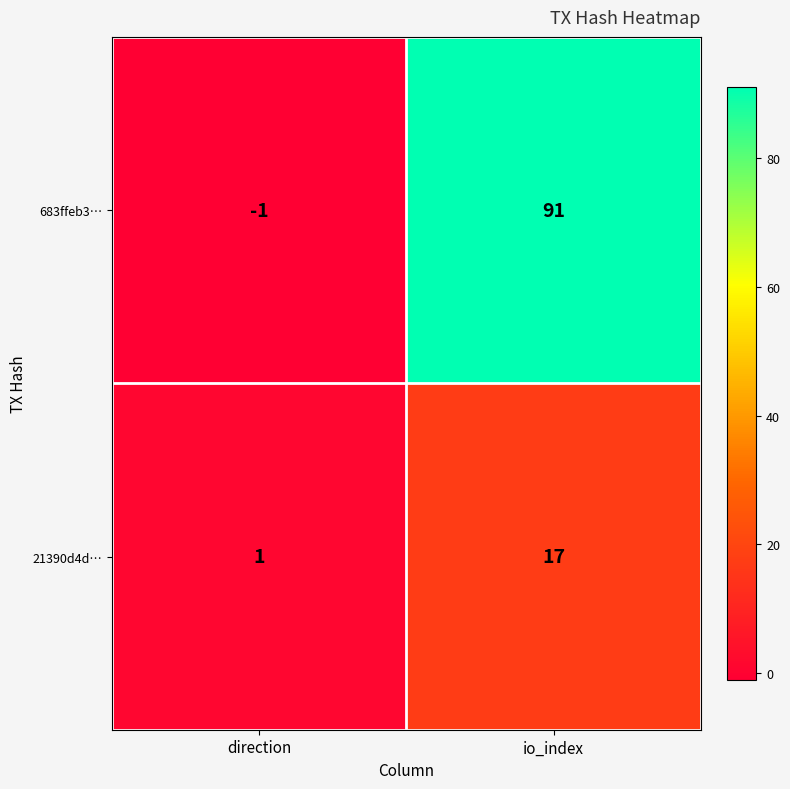

What is the sum of the 683ffeb3… values at io_index and direction?

90